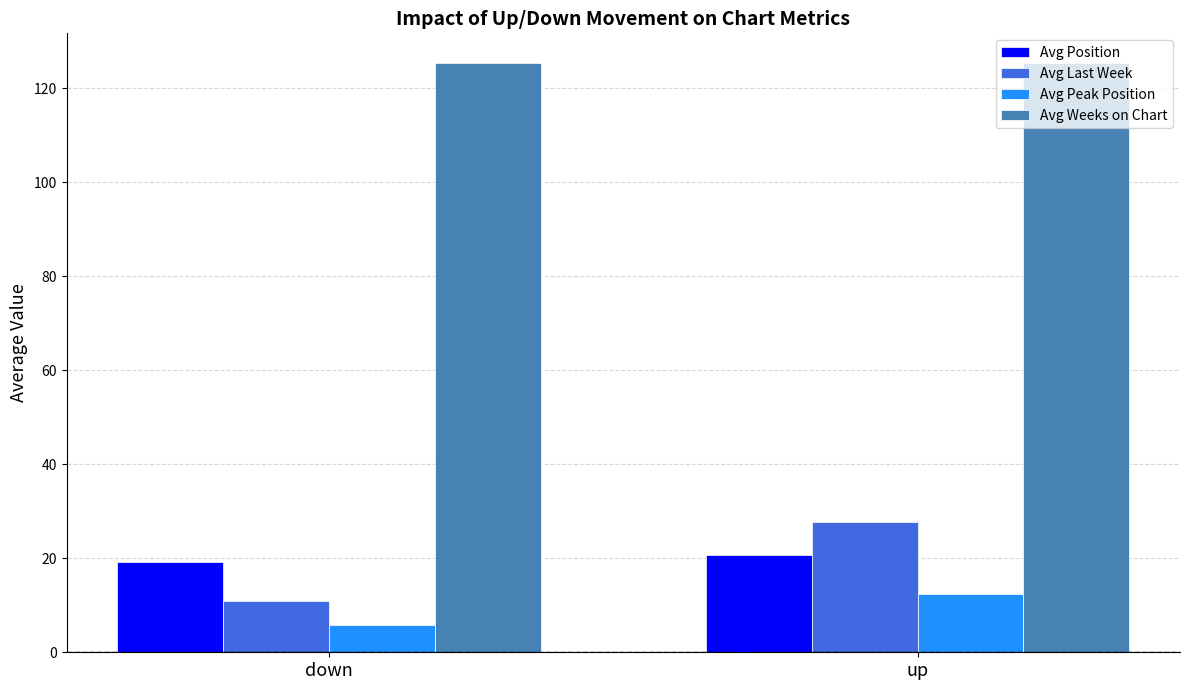

What is the difference between the maximum and minimum values in the Avg Weeks on Chart series?

0.1